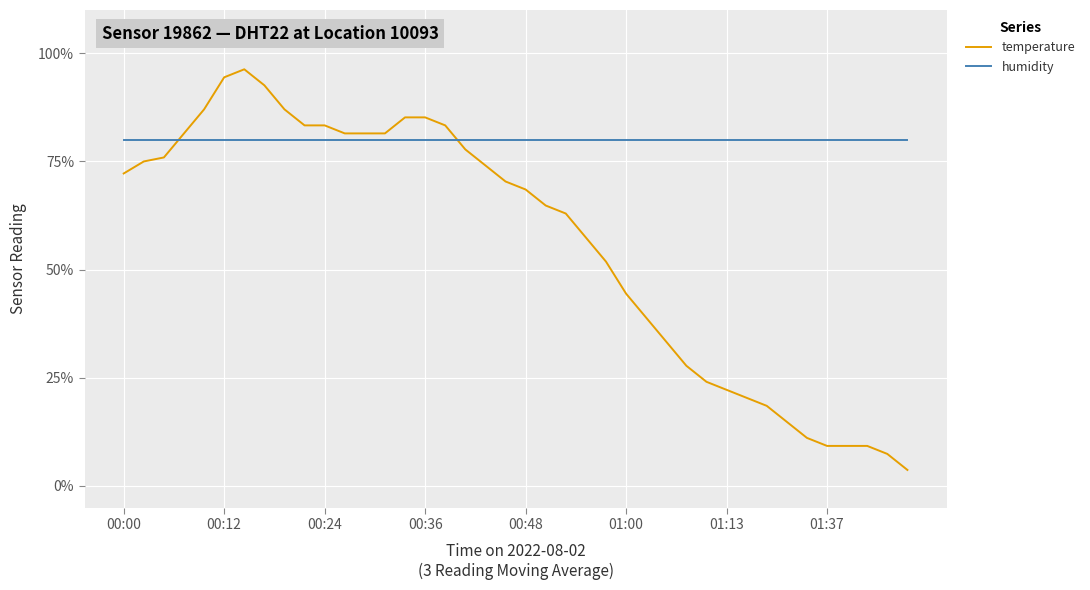

What is the minimum value for temperature?

3.7